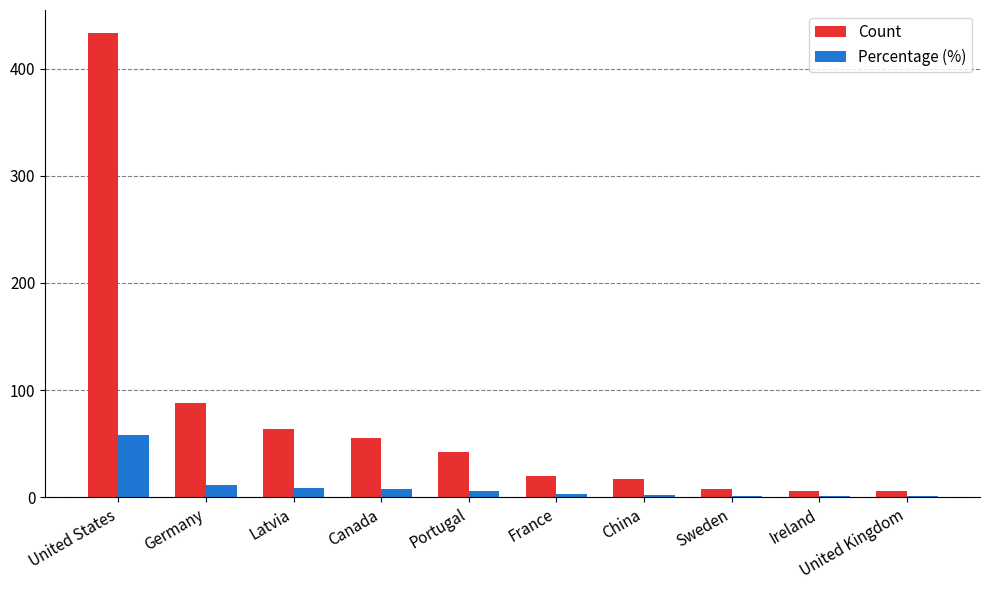

Between United States and Sweden, which series saw the biggest shift?

Count